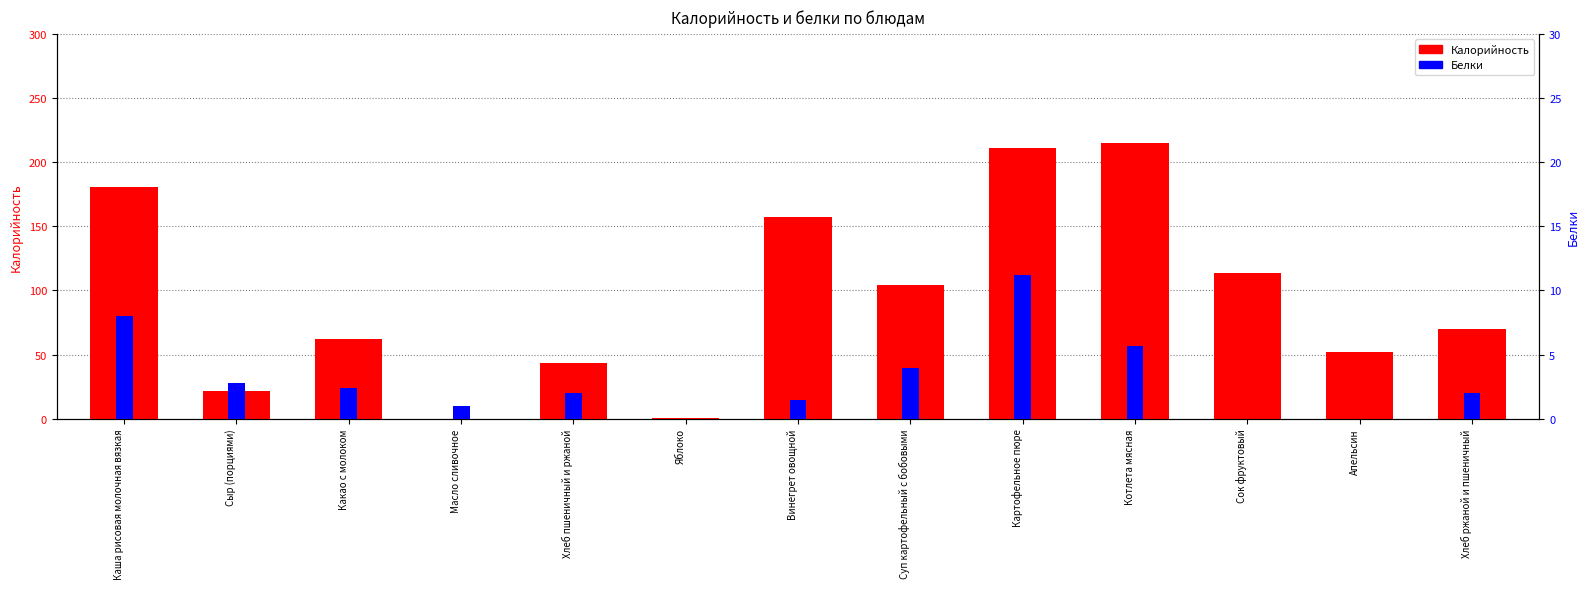

What is the maximum value shown in the chart?

214.5